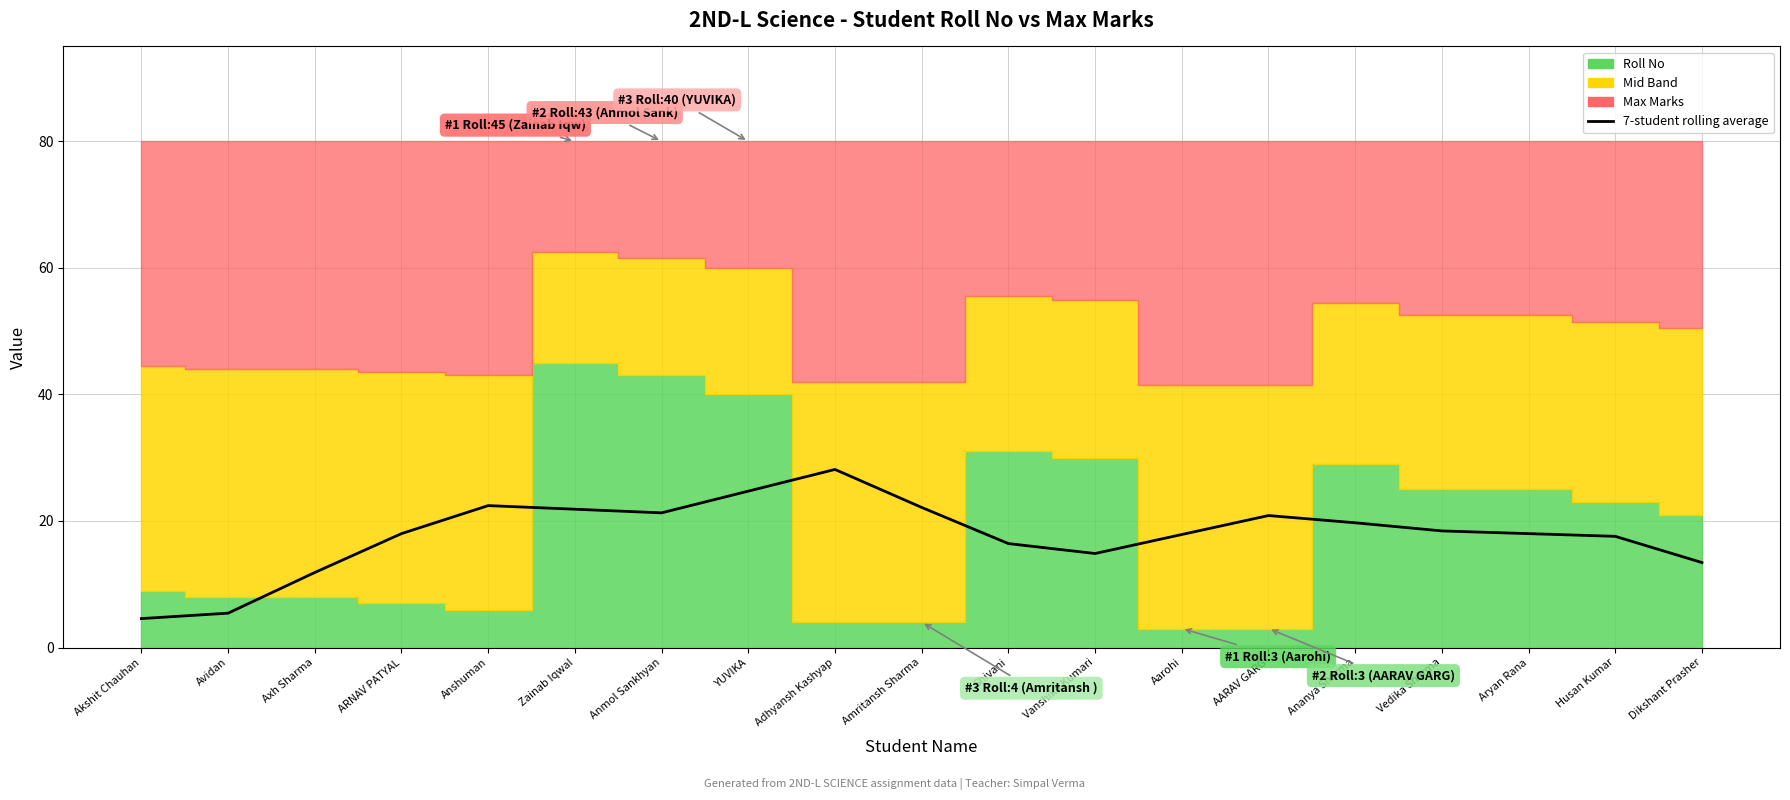

Reading left to right, list all the values displayed in this chart.

4.6	5.4	11.9	18.0	22.4	21.9	21.3	24.7	28.1	22.1	16.4	14.9	17.9	20.9	19.7	18.4	18.0	17.6	13.4